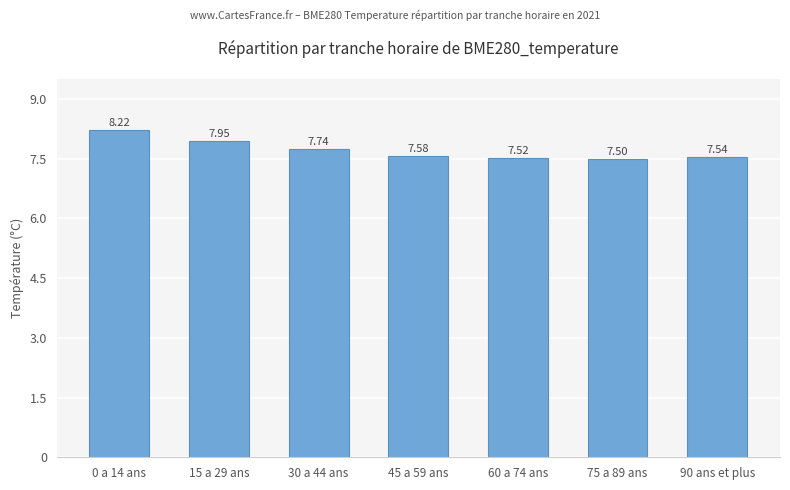

Approximately how many times larger is the value at 75 a 89 ans compared to 45 a 59 ans?

1.0